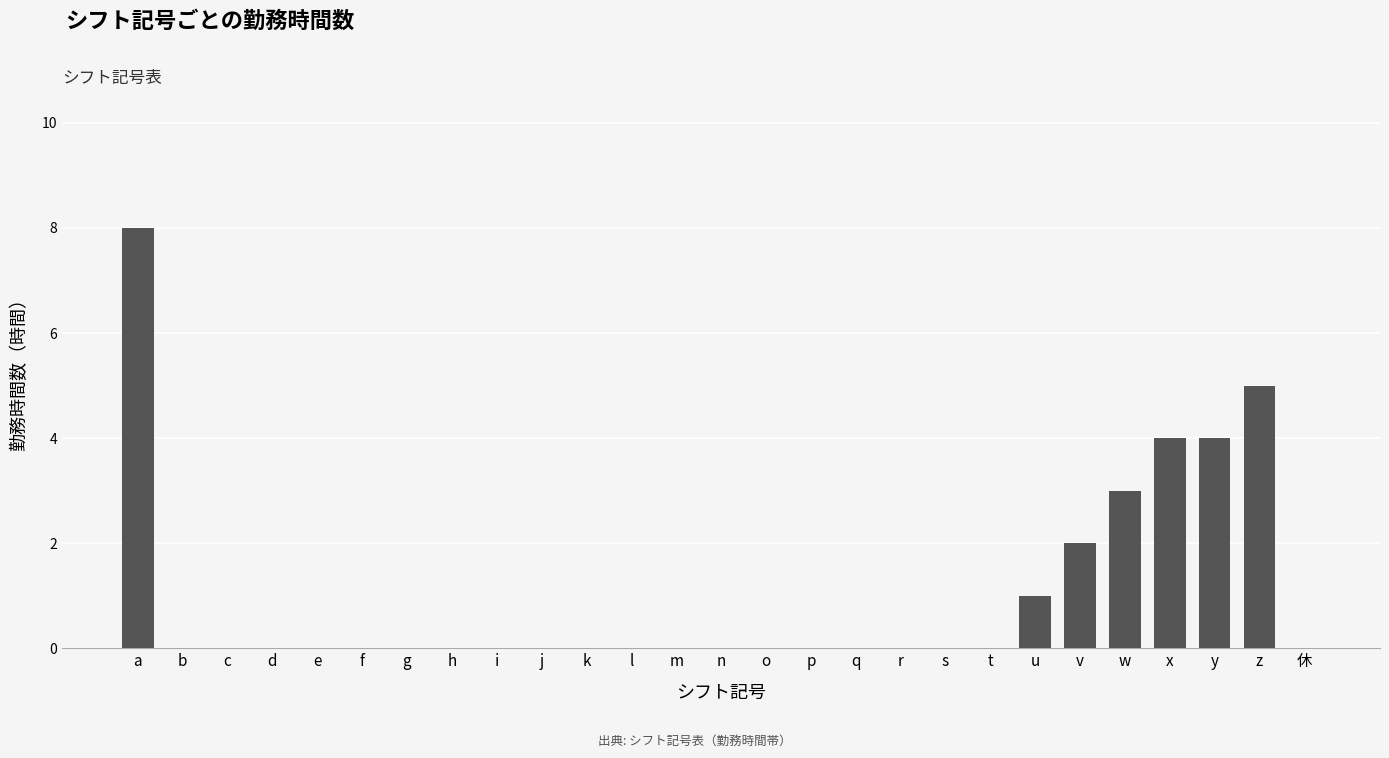

What is the sum of the values at j and z?

5